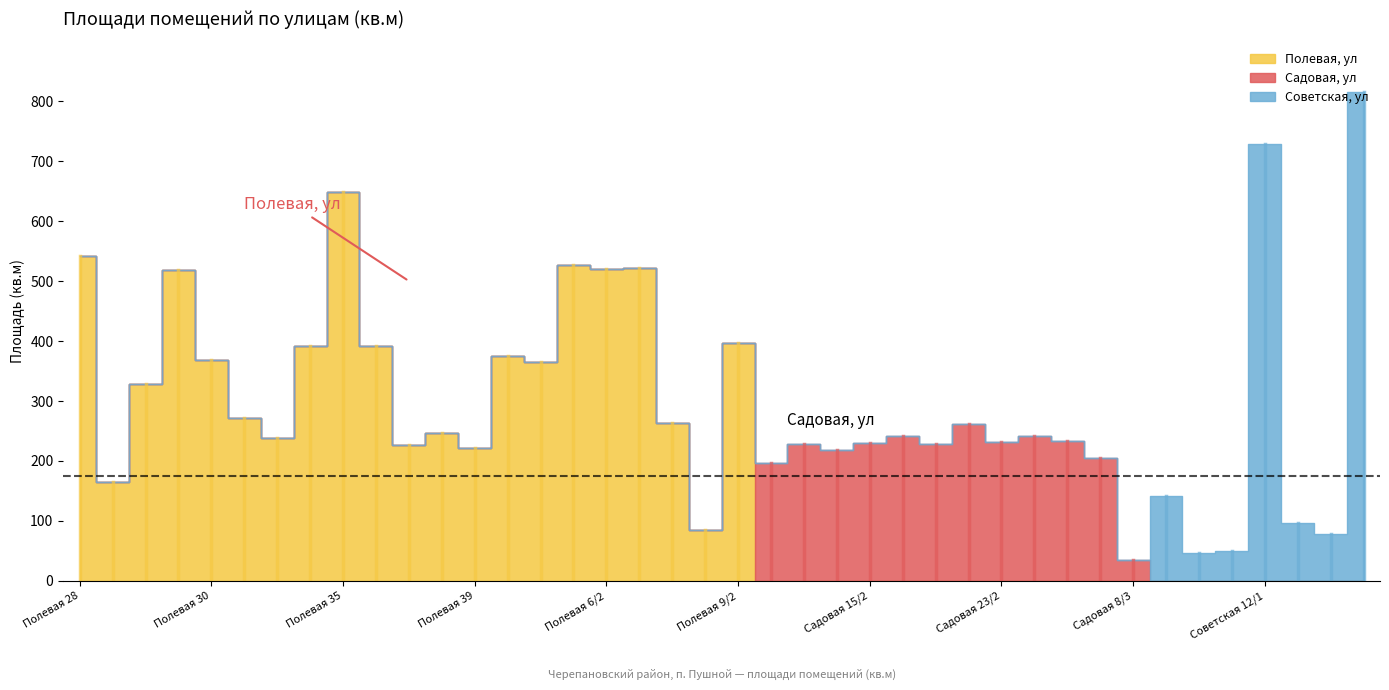

What is the label of the 36th point from the right?

Полевая 30